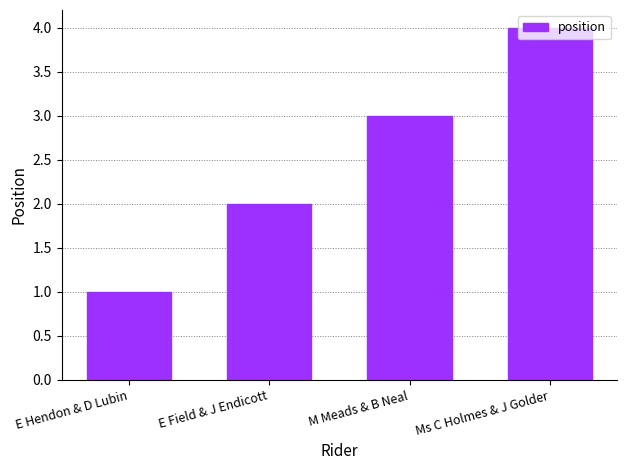

What is the smallest value displayed?

1